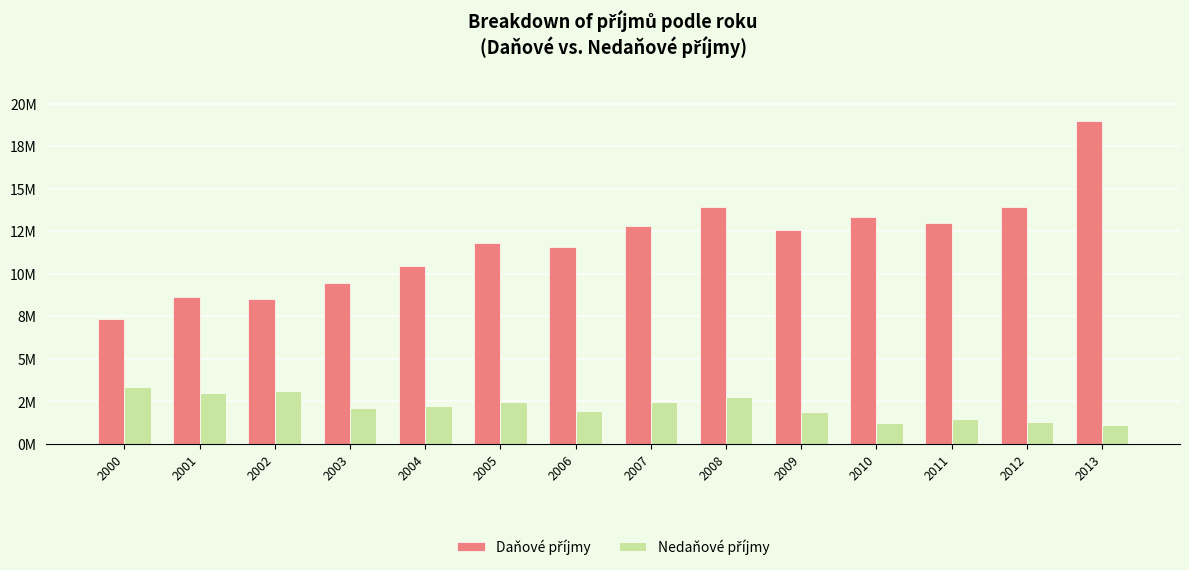

Reading left to right, what are all the values shown in this chart?

Daňové příjmy: 7326890	8623640	8483740	9452920	10446890	11782680	11570240	12774890	13897480	12594240	13342210	12978000	13941440	18944690
Nedaňové příjmy: 3342000	2988120	3125080	2112740	2221880	2484450	1954690	2483500	2732920	1881190	1254400	1487330	1270110	1125587